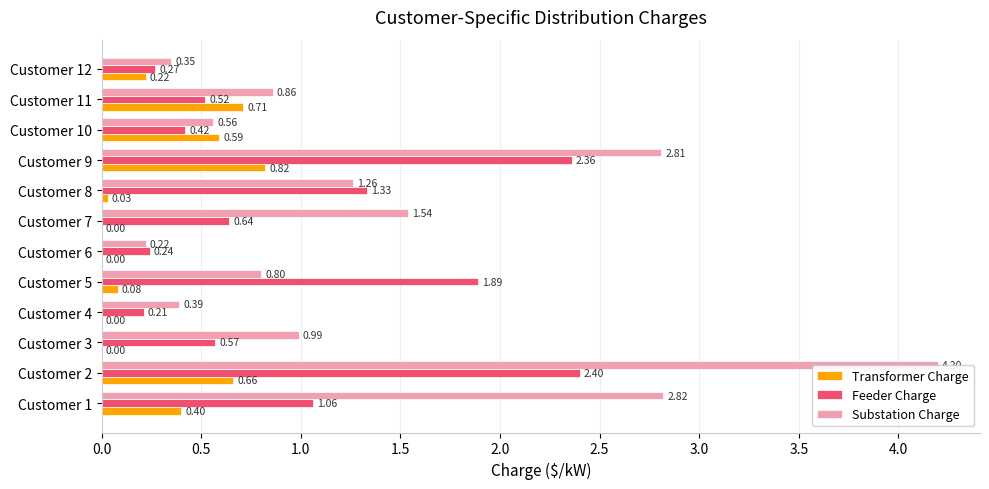

Which series changed the most between Customer 7 and Customer 11?

Transformer Charge